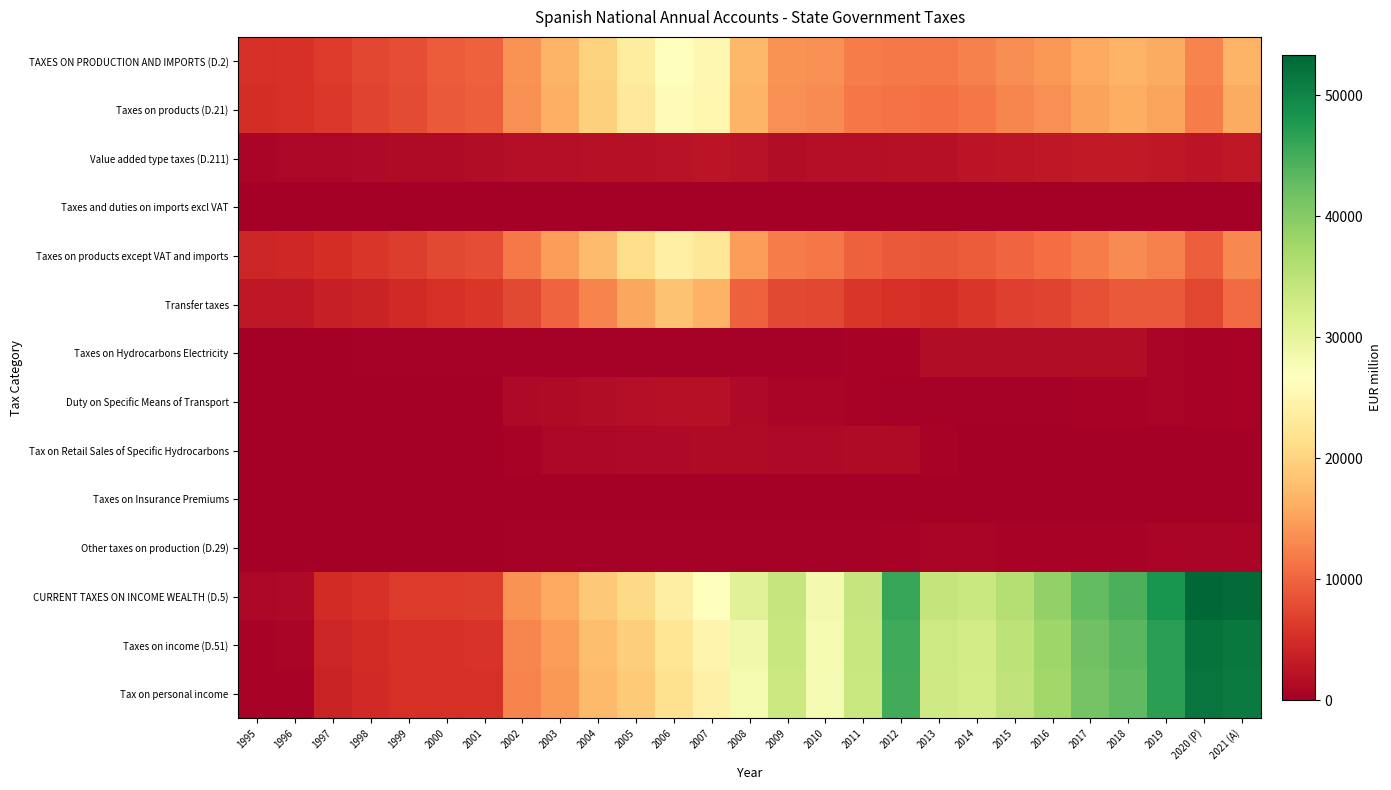

At how many categories does at least one series exceed 50238?

2